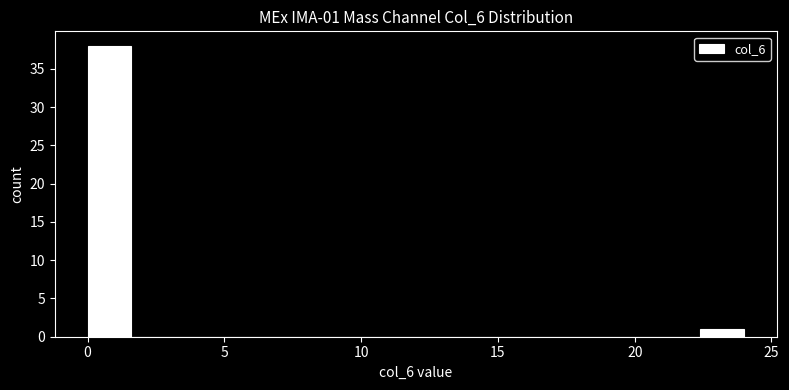

Around what value on the x-axis is the tallest bar? Give the approximate position of its centre, as read against the axis.

1.0